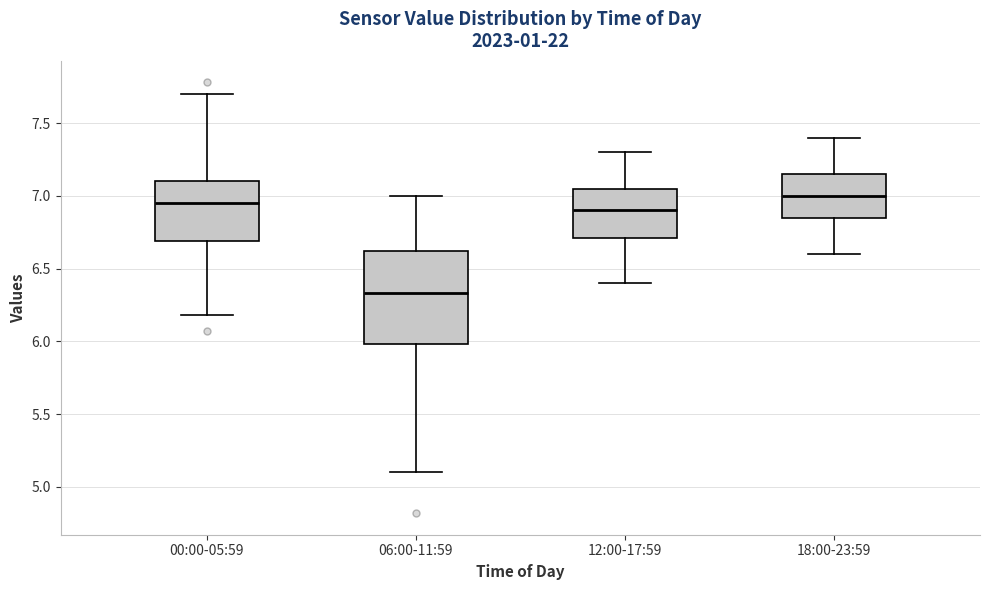

Where does the median line of the box for 06:00-11:59 sit on the y-axis? The values are not printed on the chart, so give them approximately, as read against the axis.

6.35